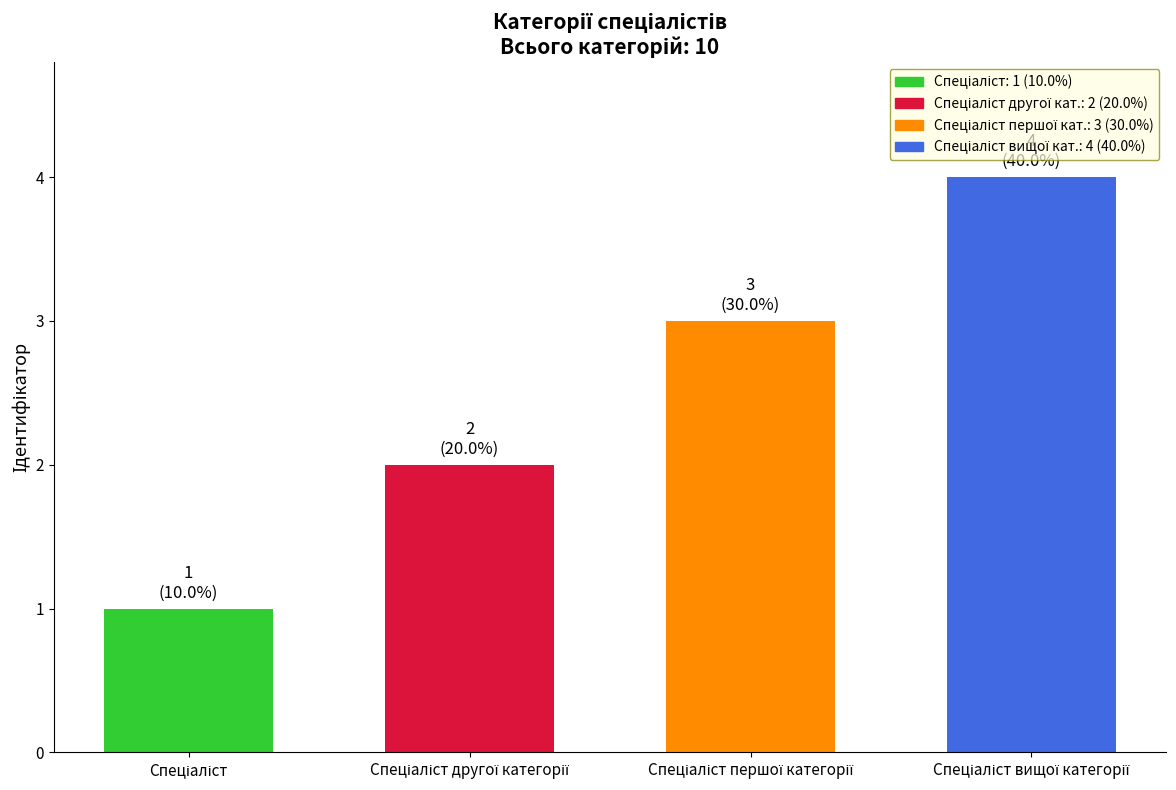

What is the maximum value shown in the chart?

4